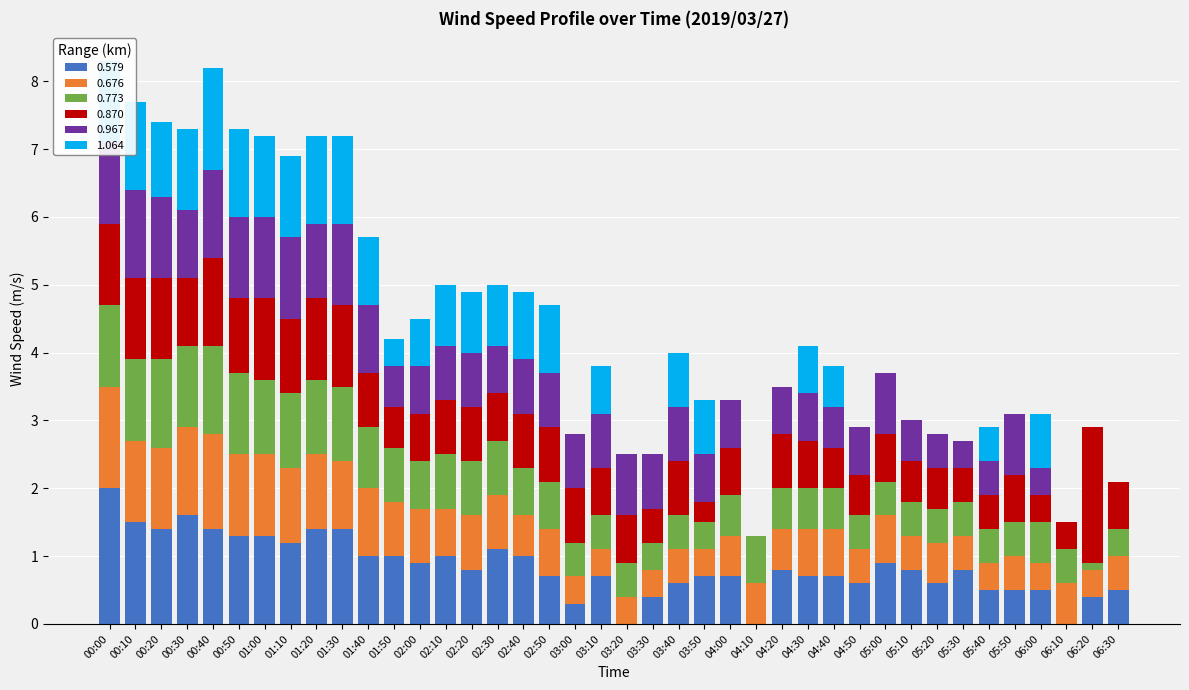

At which label does 0.579 reach its peak?

00:00